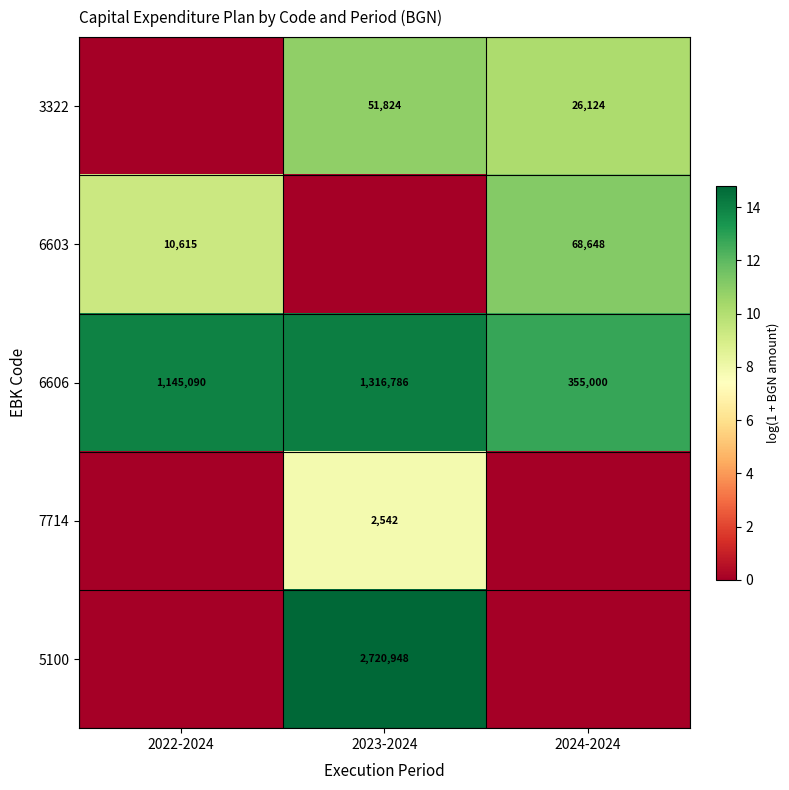

What is the sum of all 6606 values?

2816876